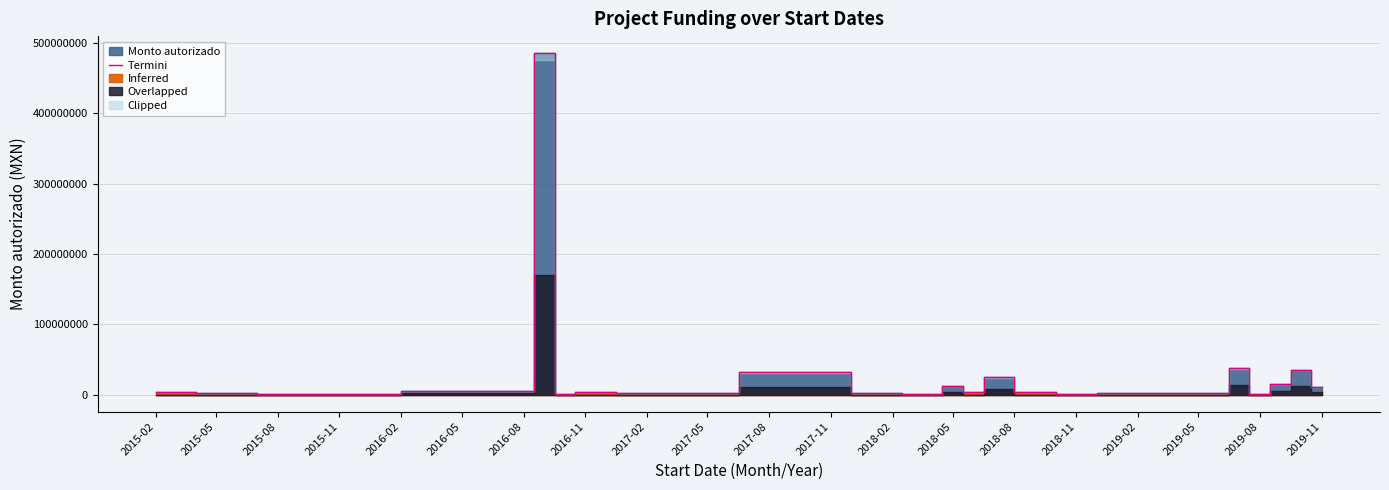

How many data points are above 3852951?

11